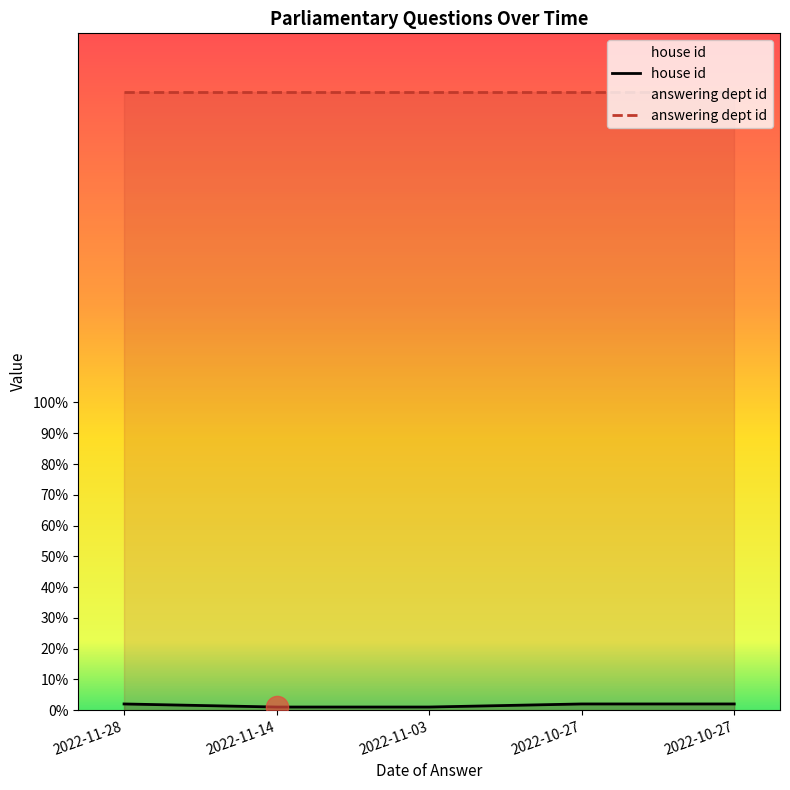

The value at 2022-11-03 is 2. True or false?

False